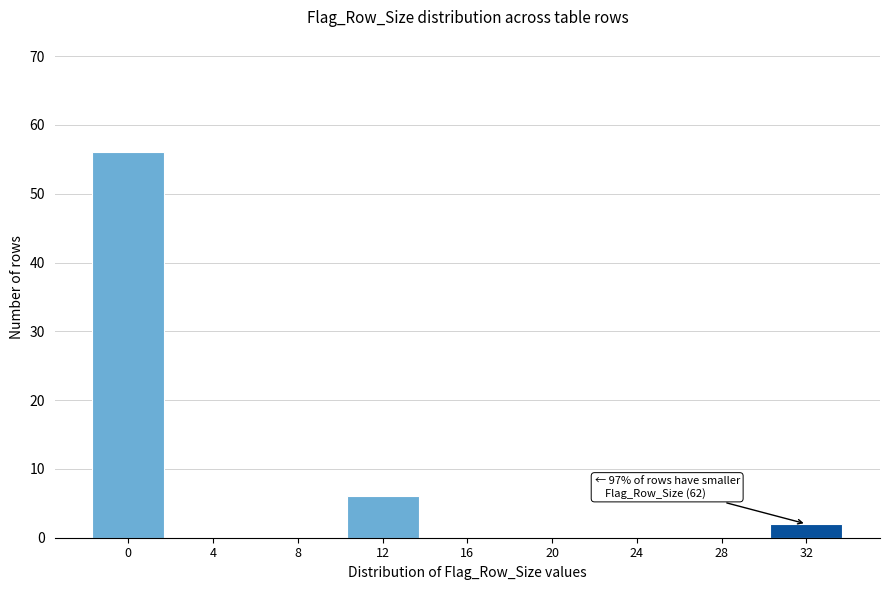

Reading left to right, what are all the values shown in this chart?

0=56	4=0	8=0	12=6	16=0	20=0	24=0	28=0	32=2